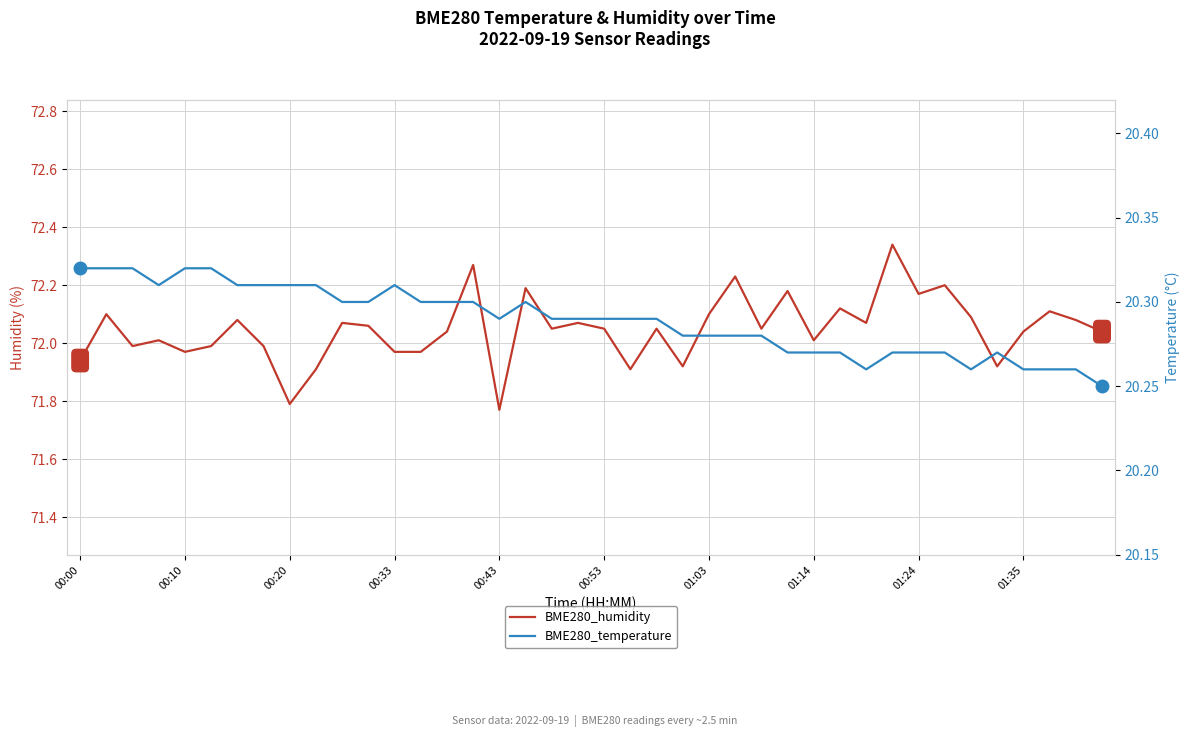

Rank the series by their average value, from lowest to highest.

BME280_temperature, BME280_humidity